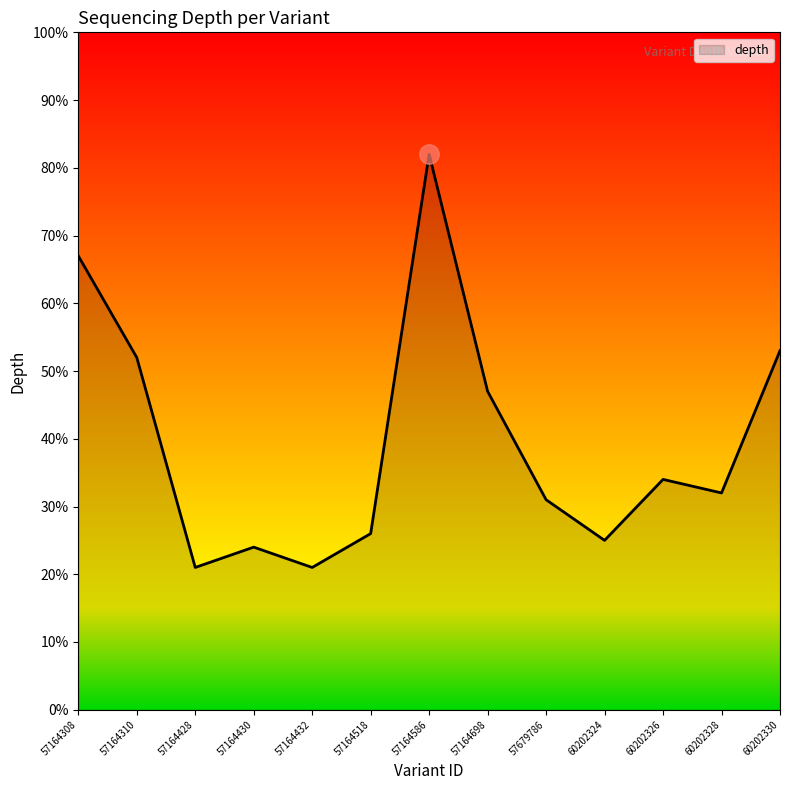

At which category does the data reach its first local peak?

57164430